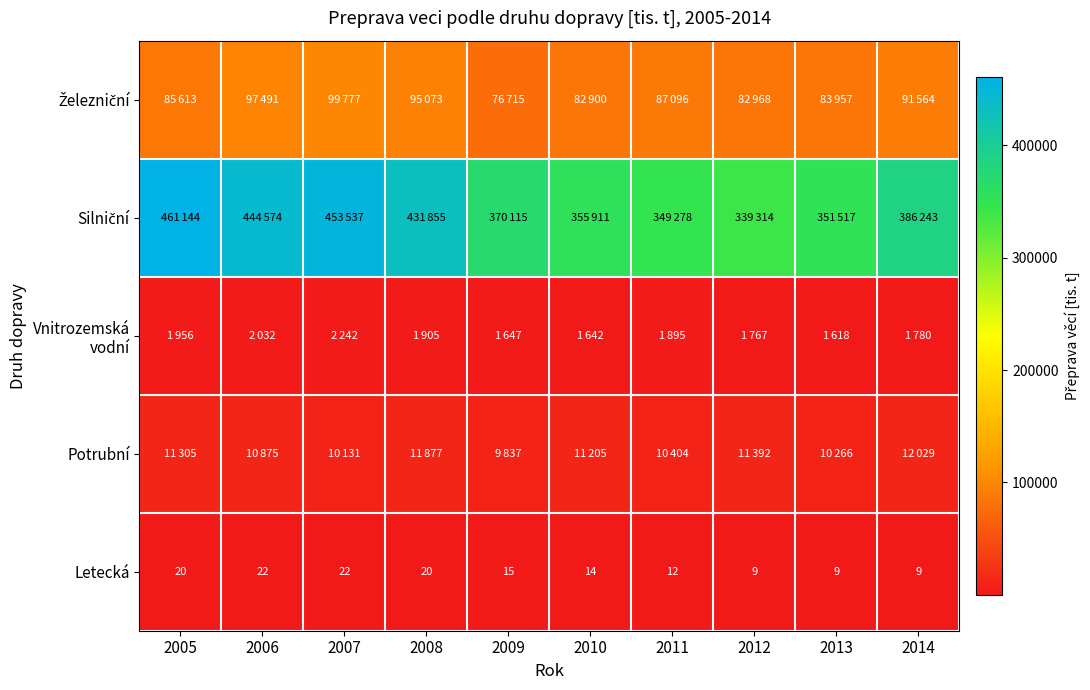

Count the number of categories in the chart.

10